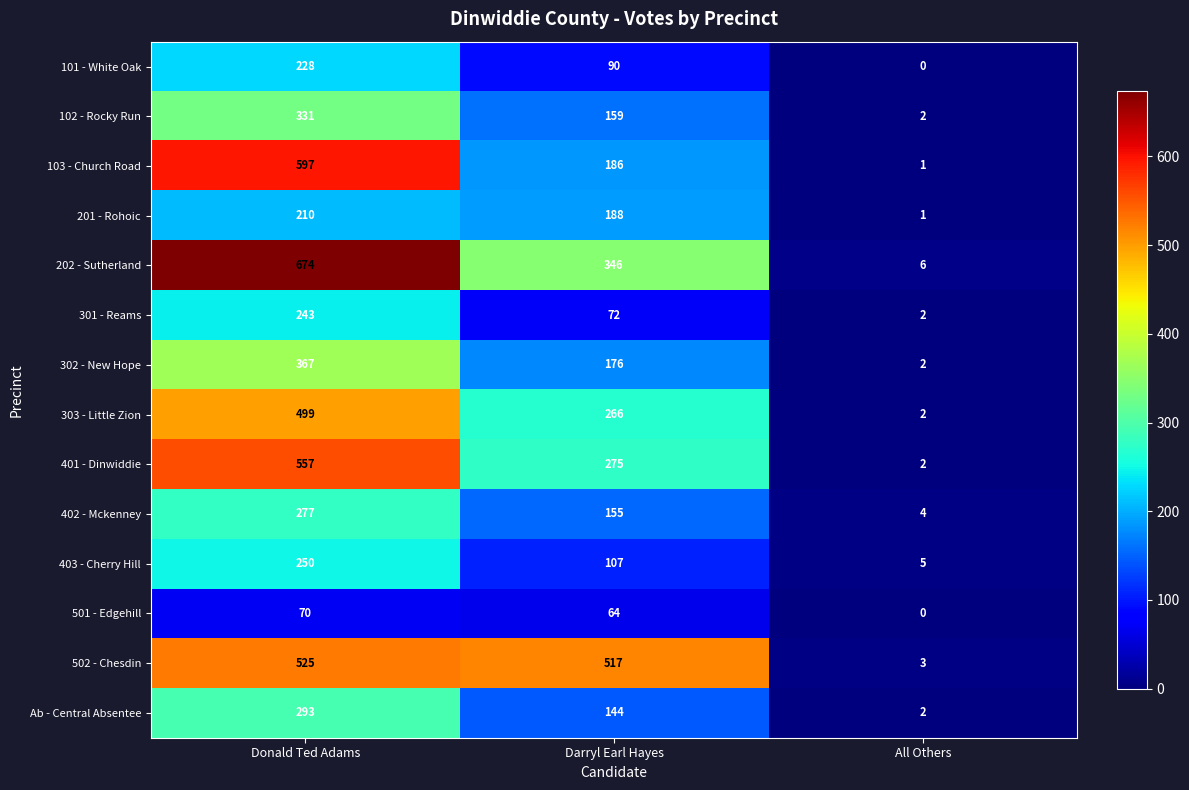

Which series has the largest total across all categories?

502 - Chesdin